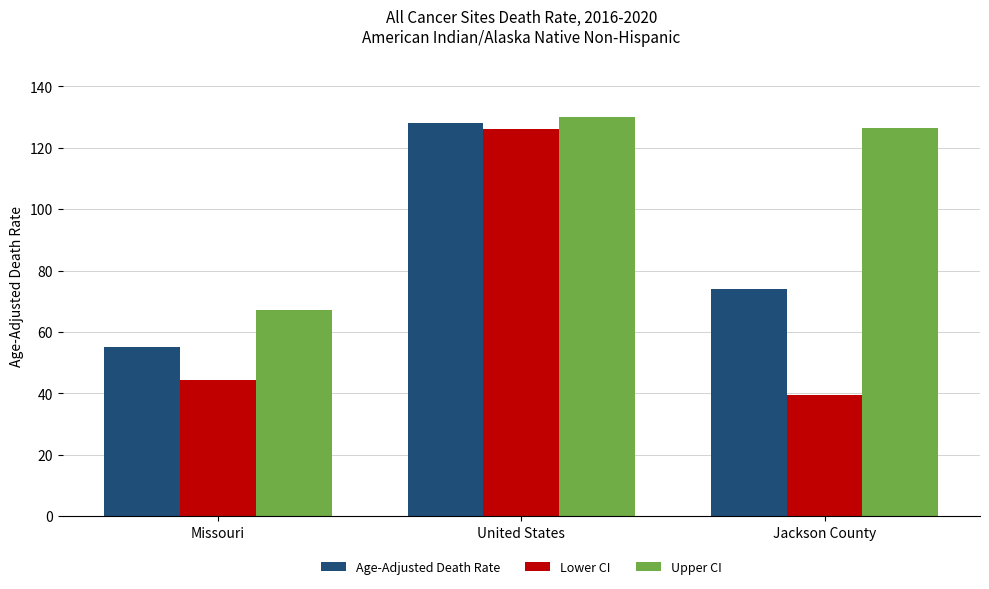

List the series in order of their overall mean, lowest first.

Lower CI, Age-Adjusted Death Rate, Upper CI